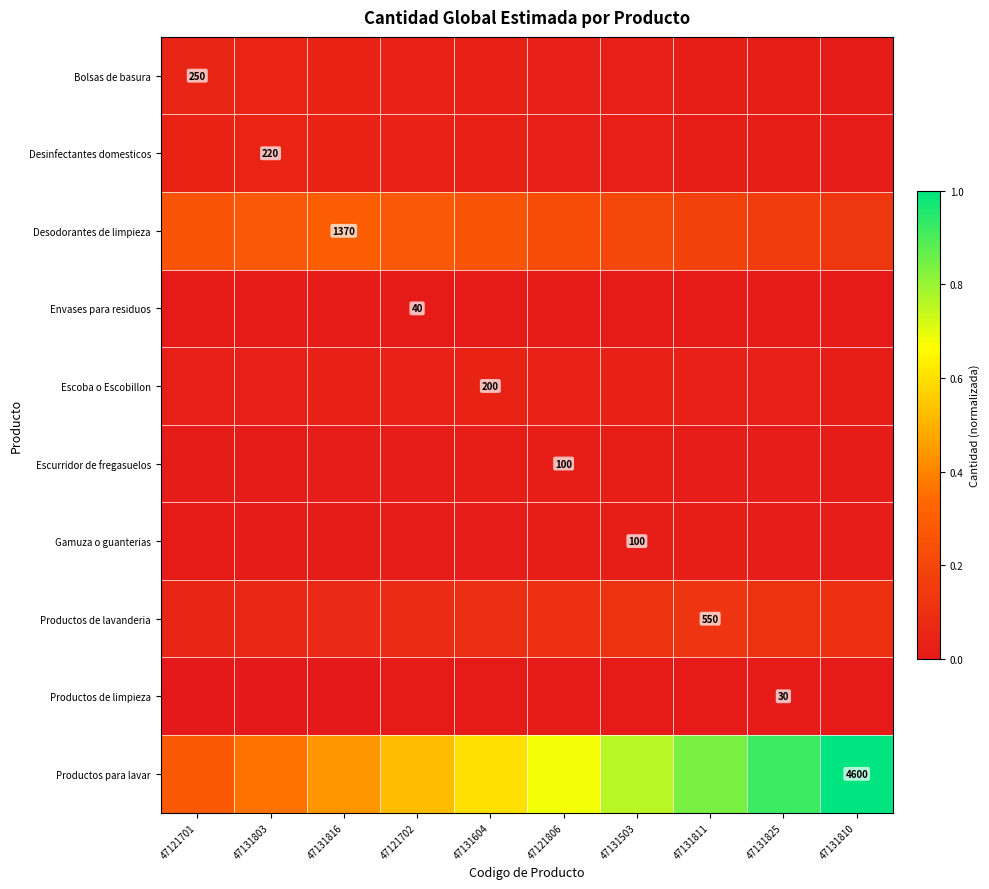

List the labels in order of Escurridor de fregasuelos value, smallest first.

47121701, 47131803, 47131810, 47131816, 47131825, 47121702, 47131811, 47131604, 47131503, 47121806